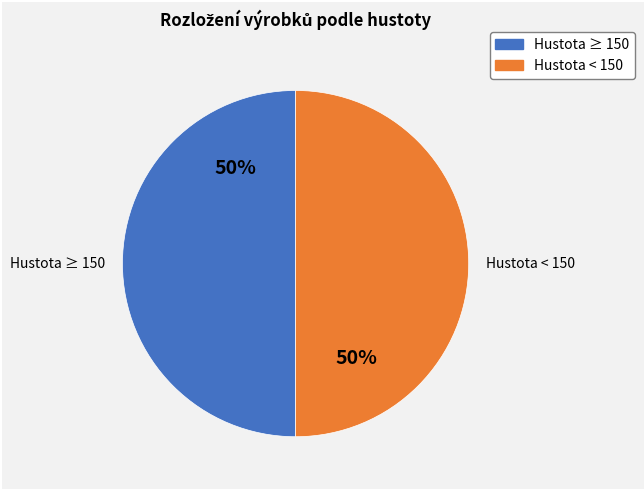

How many slices are in this pie chart?

2